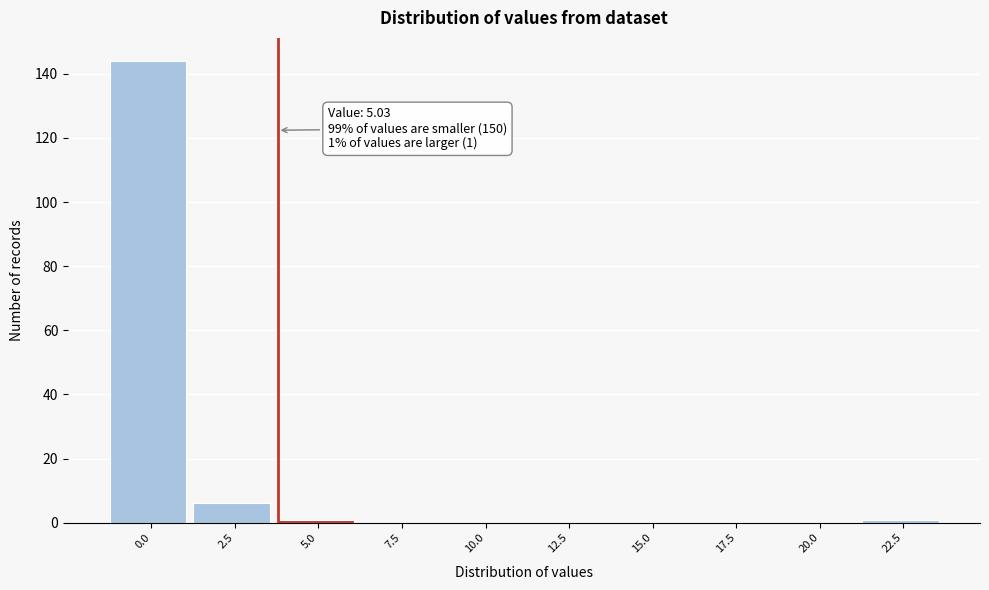

Reading right to left, what are all the values shown in this chart?

22.5=1	20.0=0	17.5=0	15.0=0	12.5=0	10.0=0	7.5=0	5.0=1	2.5=6	0.0=144